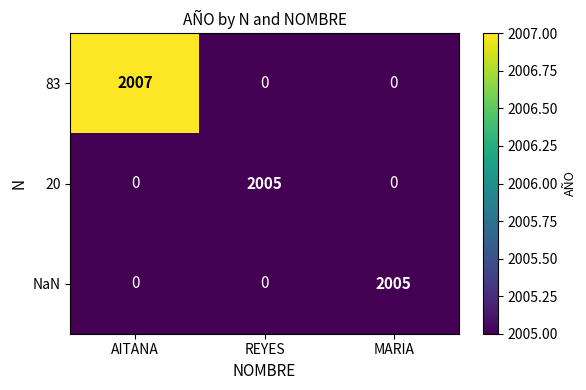

What is the maximum value shown in the chart?

2007